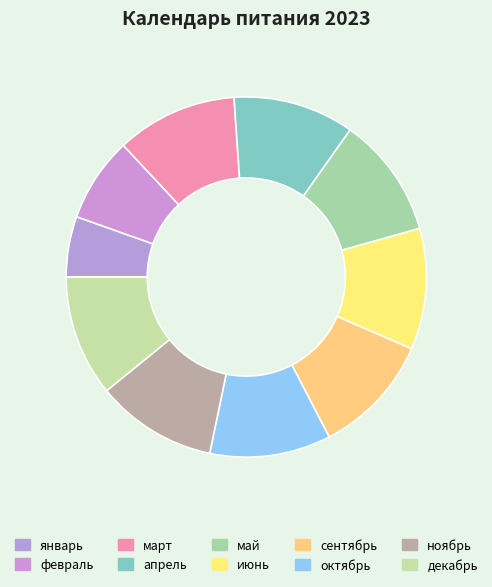

Do декабрь and март together represent more than half of the pie?

No